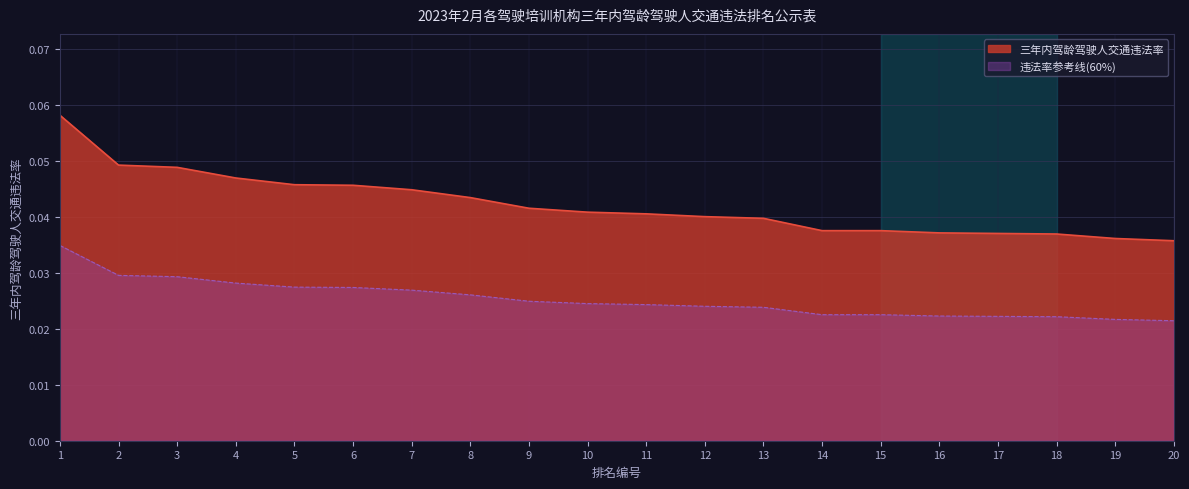

How many lines are shown in the chart?

2